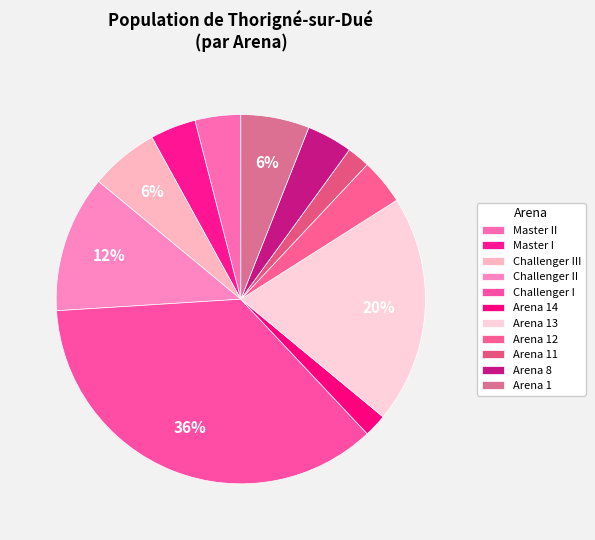

Count the number of slices in the pie.

11